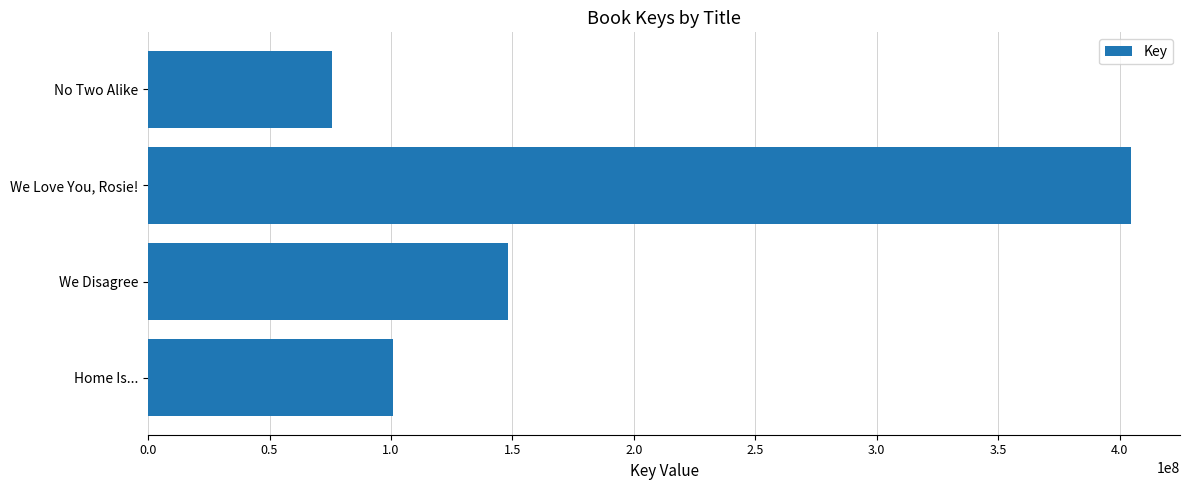

What is the change in value from Home Is... to No Two Alike?

-24877969